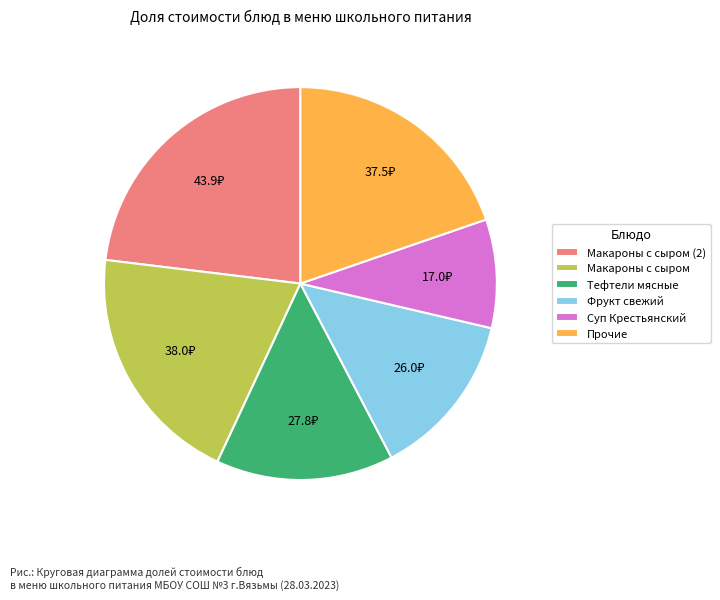

Do Суп Крестьянский and Макароны с сыром together represent more than half of the pie?

No